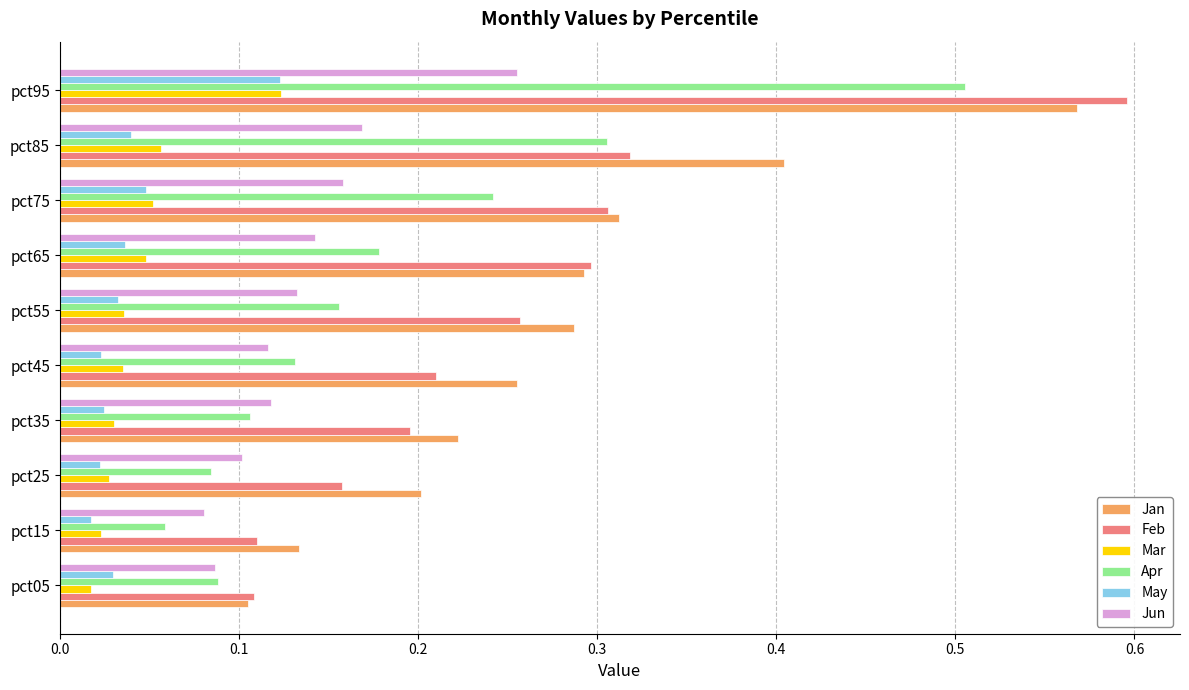

What is the sum of all Mar values?

0.4